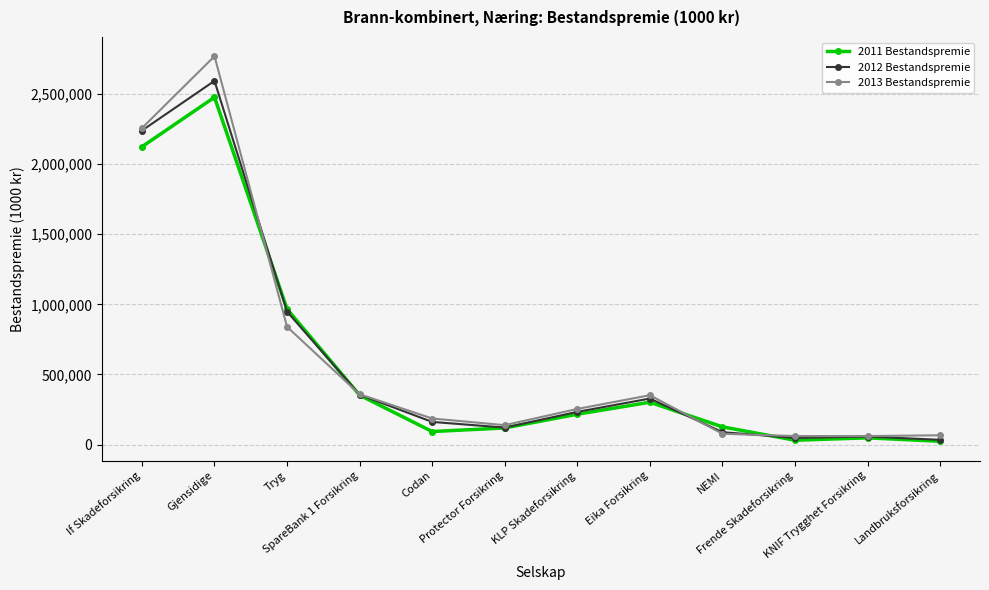

What is the maximum value shown in the chart?

2770170